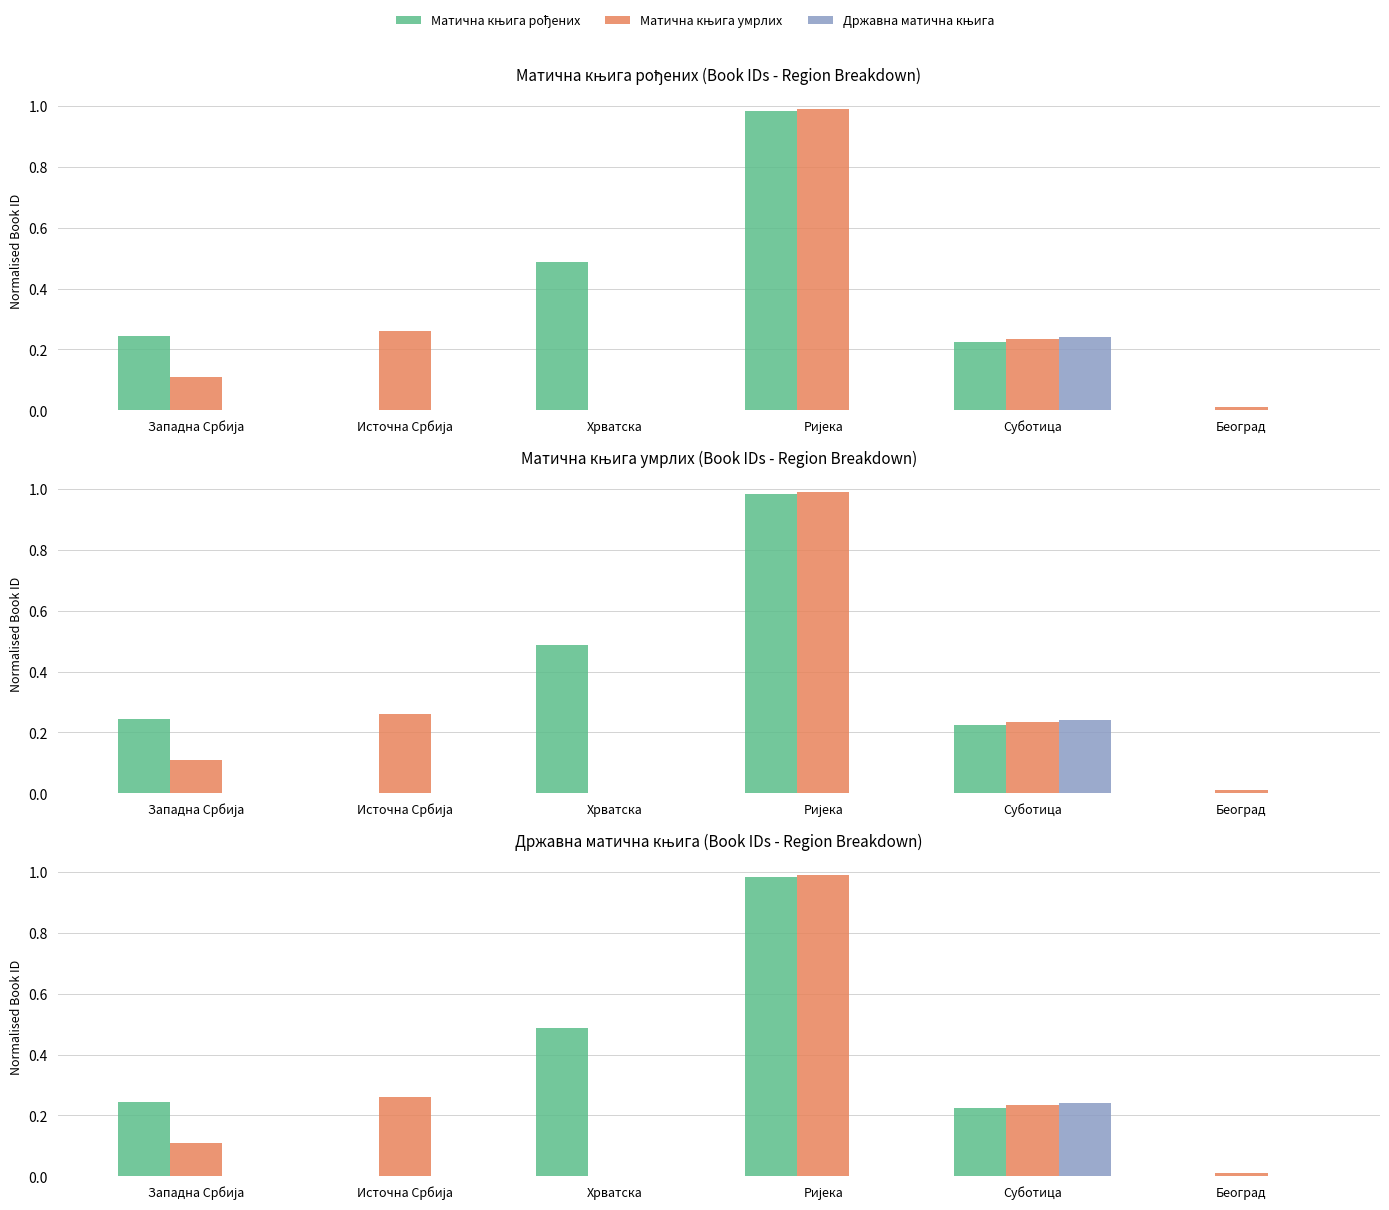

Reading left to right, transcribe all the data shown in this chart.

Матична књига рођених: 0.2	0.0	0.5	1.0	0.2	0.0
Матична књига умрлих: 0.1	0.3	0.0	1.0	0.2	0.0
Државна матична књига: 0.0	0.0	0.0	0.0	0.2	0.0